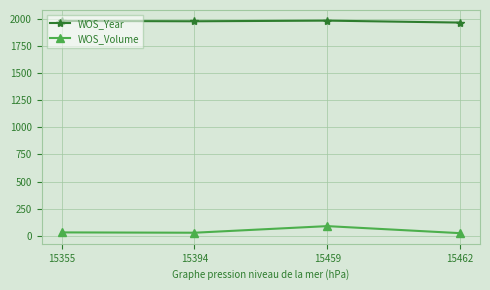

Rank the series at 15462 from lowest to highest value.

WOS_Volume, WOS_Year